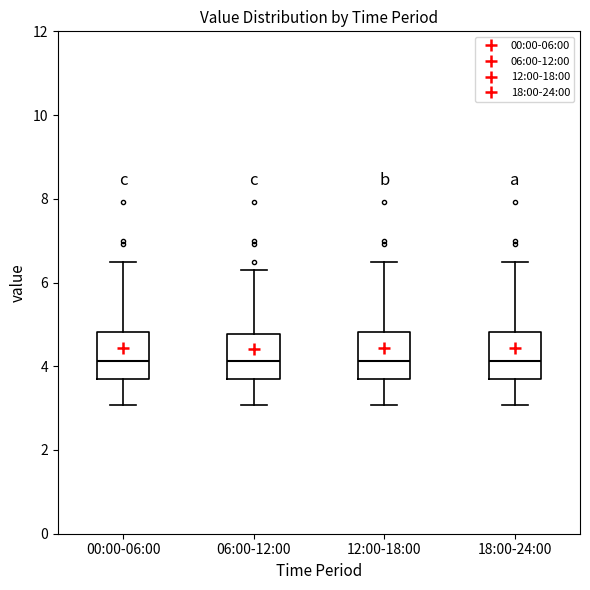

Reading left to right, transcribe this box plot: for each box, give where its median line is, the range the box spans, and where its two whiskers end, as read against the y-axis. The values are not printed on the chart, so give them approximately, as read against the axis.

00:00-06:00: median 4.2, box 3.6 to 4.8, whiskers 3.0 to 6.6
06:00-12:00: median 4.2, box 3.6 to 4.8, whiskers 3.0 to 6.4
12:00-18:00: median 4.2, box 3.6 to 4.8, whiskers 3.0 to 6.6
18:00-24:00: median 4.2, box 3.6 to 4.8, whiskers 3.0 to 6.6